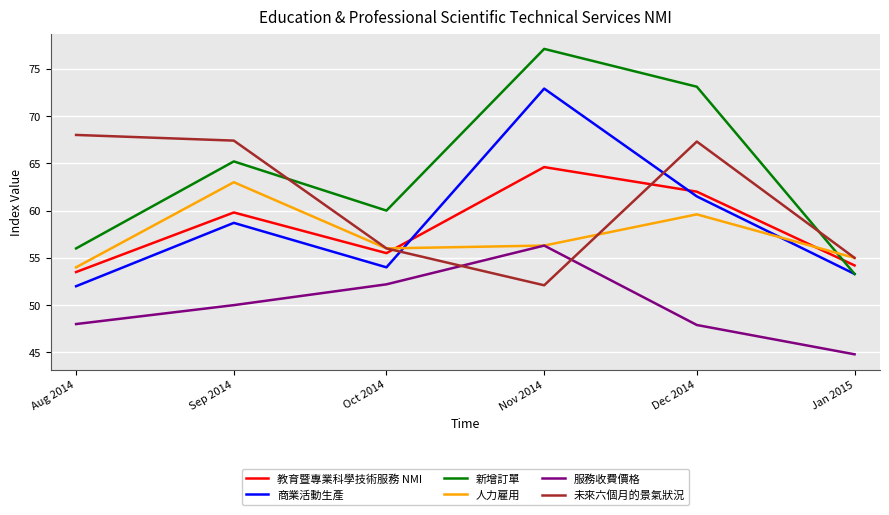

What position from the right is Oct 2014?

4